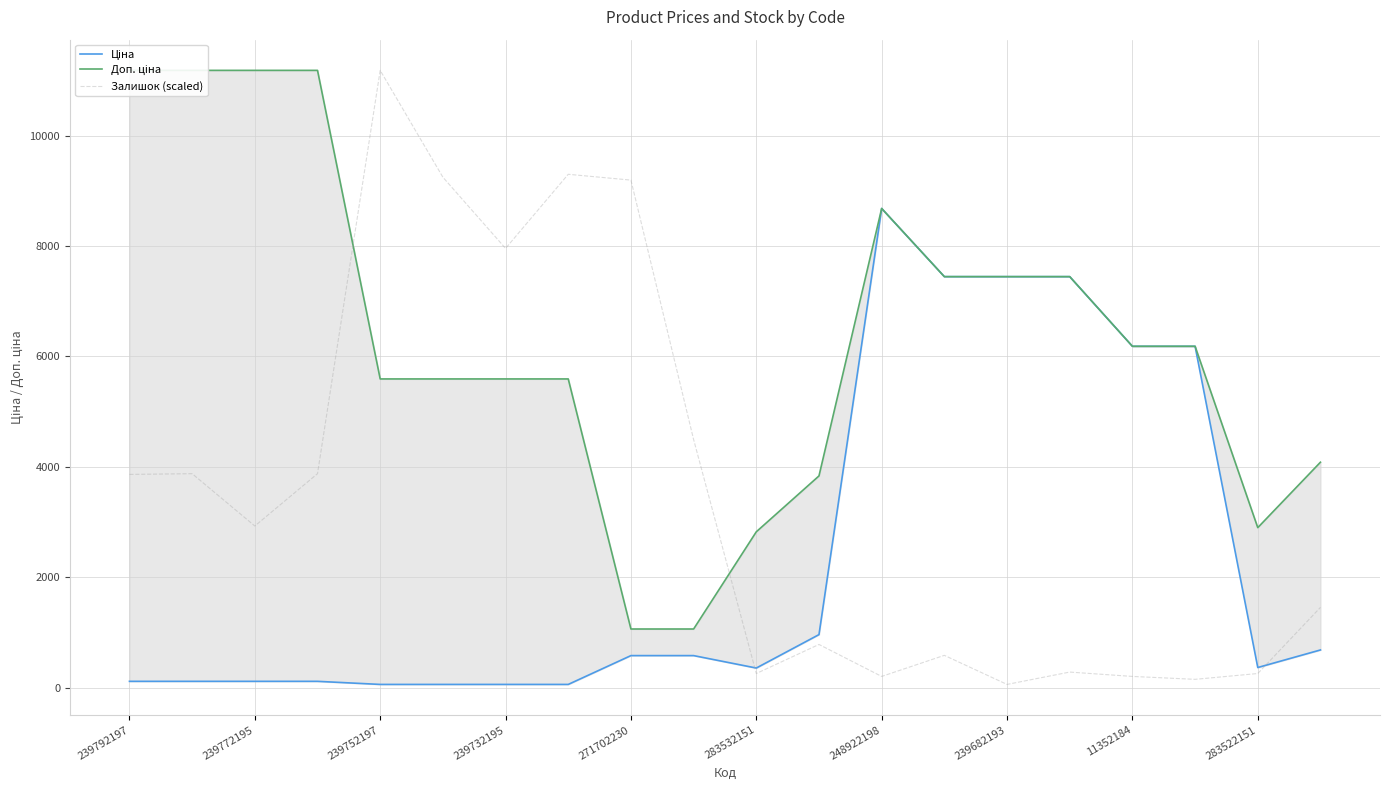

Which series has the largest total across all categories?

Доп. ціна